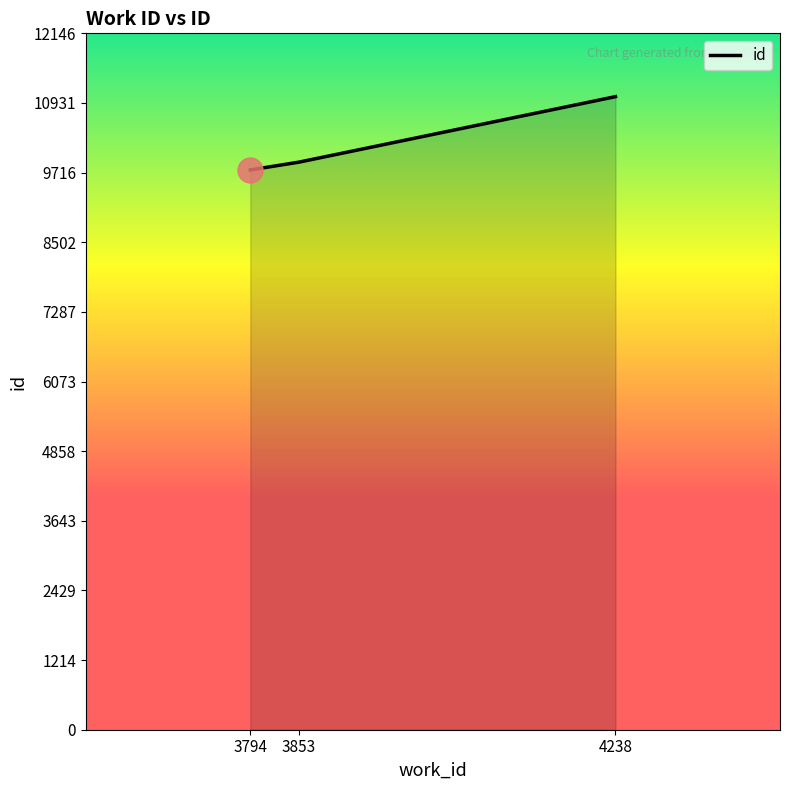

List the labels in order of value, largest first.

4238, 3853, 3794